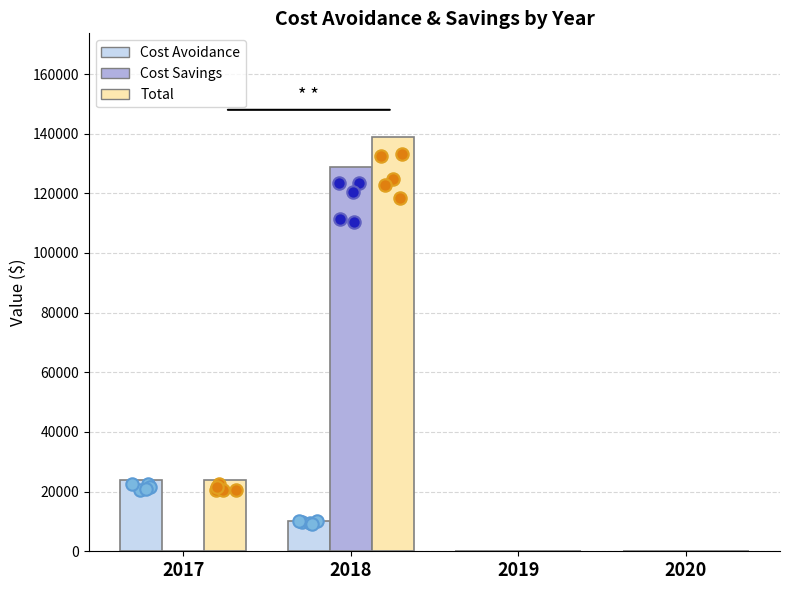

Which series has the widest spread of Y values?

Total